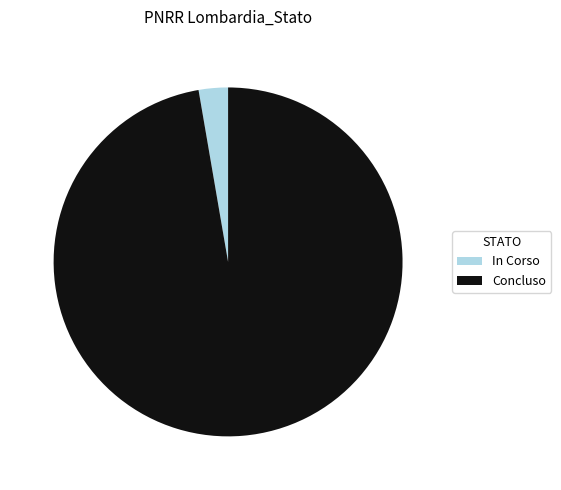

Combined, do Concluso and In Corso account for over 50%?

Yes